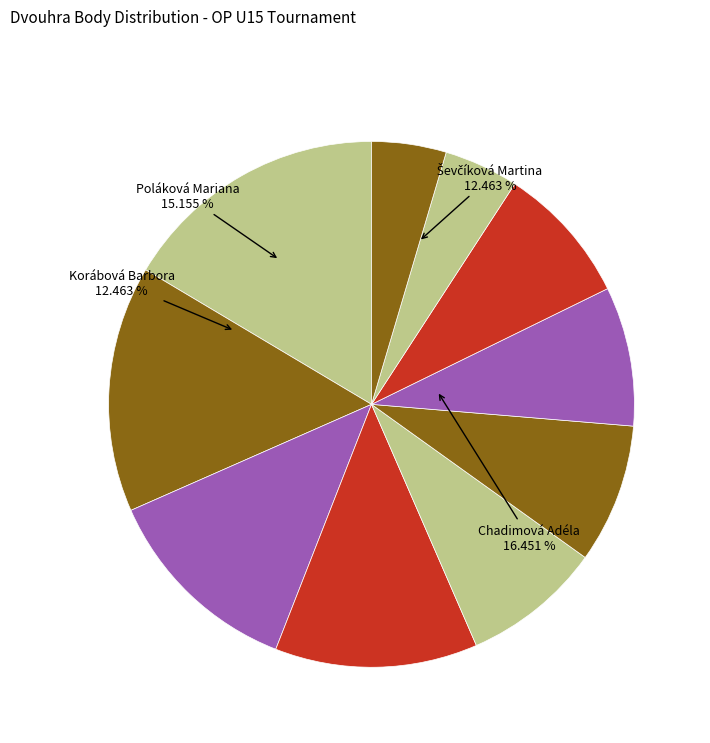

What percentage is NOT represented by Jančová Veronika?

95.4%